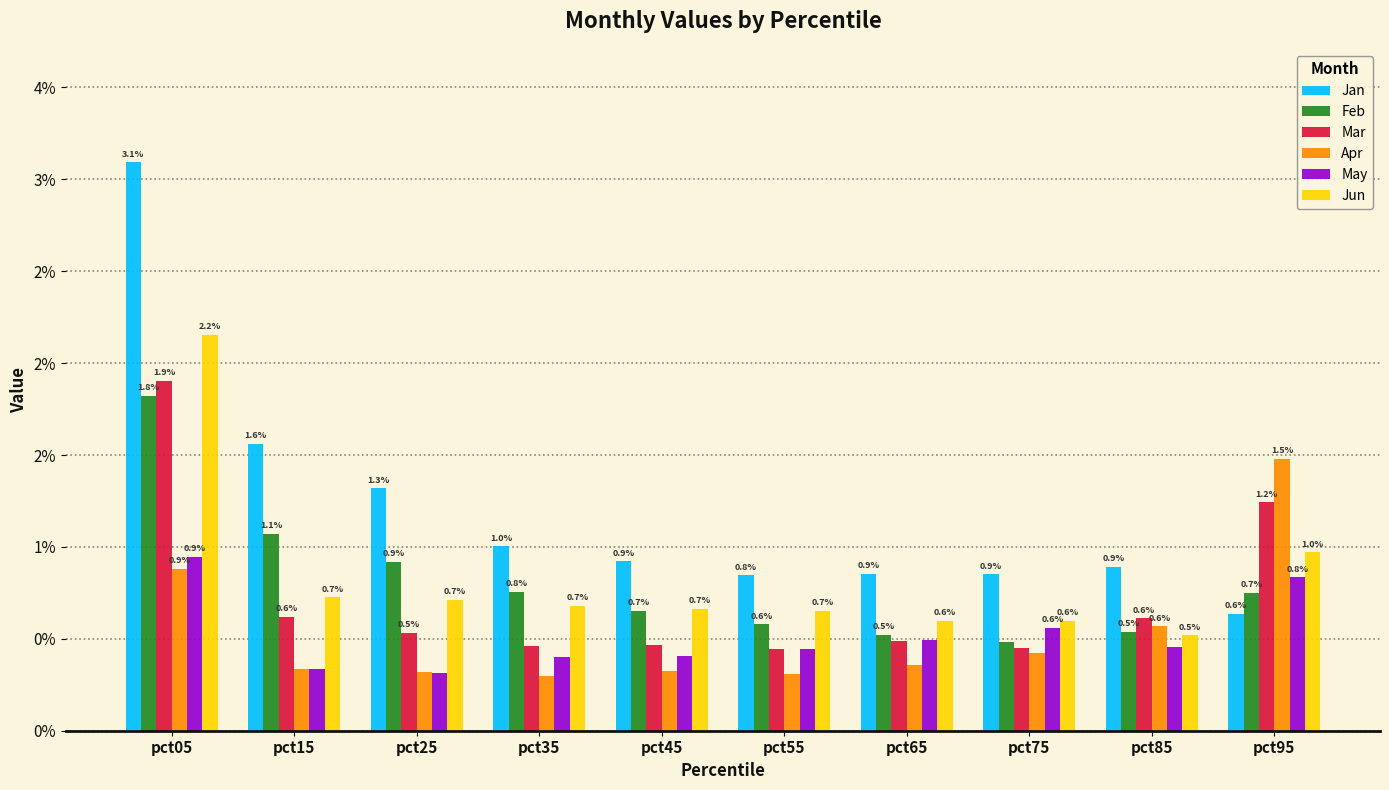

Reading left to right, extract all data points from this chart.

Jan: pct05=3.1	pct15=1.6	pct25=1.3	pct35=1.0	pct45=0.9	pct55=0.8	pct65=0.9	pct75=0.9	pct85=0.9	pct95=0.6
Feb: pct05=1.8	pct15=1.1	pct25=0.9	pct35=0.8	pct45=0.7	pct55=0.6	pct65=0.5	pct75=0.5	pct85=0.5	pct95=0.7
Mar: pct05=1.9	pct15=0.6	pct25=0.5	pct35=0.5	pct45=0.5	pct55=0.4	pct65=0.5	pct75=0.4	pct85=0.6	pct95=1.2
Apr: pct05=0.9	pct15=0.3	pct25=0.3	pct35=0.3	pct45=0.3	pct55=0.3	pct65=0.4	pct75=0.4	pct85=0.6	pct95=1.5
May: pct05=0.9	pct15=0.3	pct25=0.3	pct35=0.4	pct45=0.4	pct55=0.4	pct65=0.5	pct75=0.6	pct85=0.5	pct95=0.8
Jun: pct05=2.2	pct15=0.7	pct25=0.7	pct35=0.7	pct45=0.7	pct55=0.7	pct65=0.6	pct75=0.6	pct85=0.5	pct95=1.0